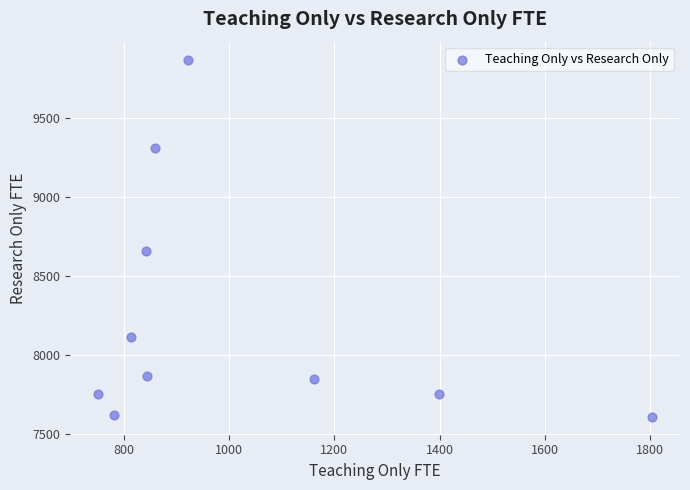

What Y value in the scatter plot is closest to 8738?

8654